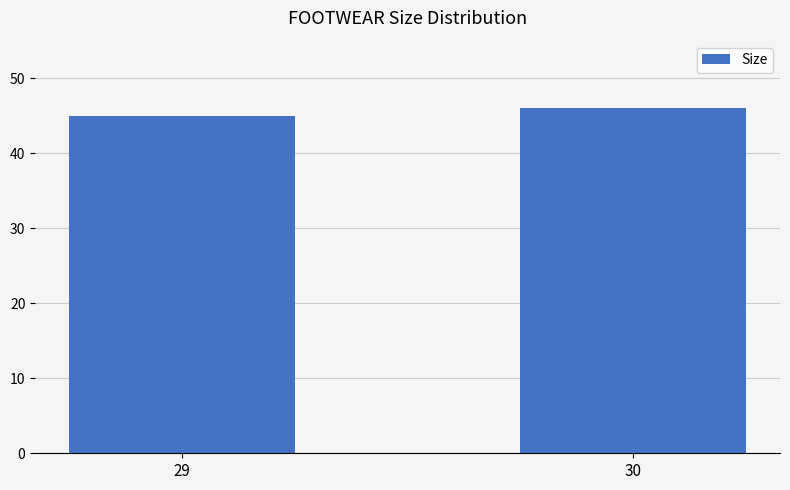

What is the sum of all values?

91